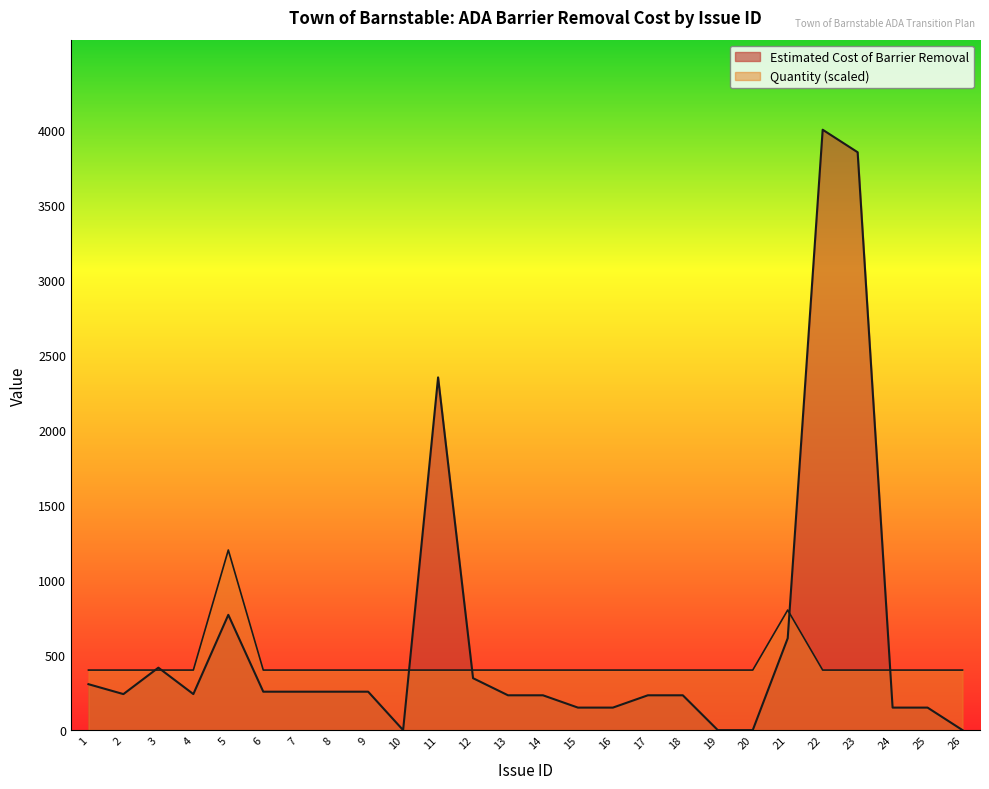

Between 12 and 23, which is larger?

23